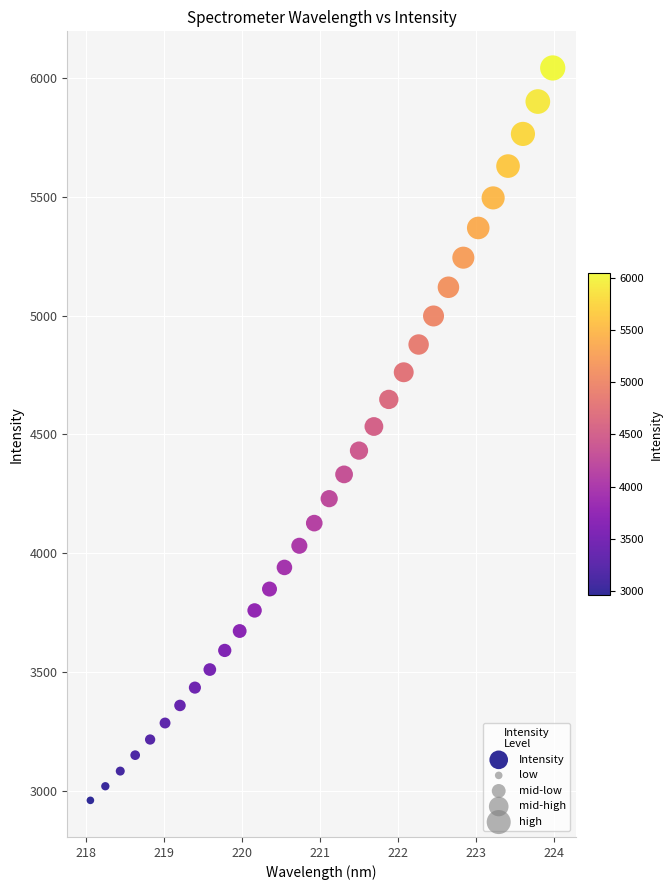

What is the range of X values (max minus min)?

5.9